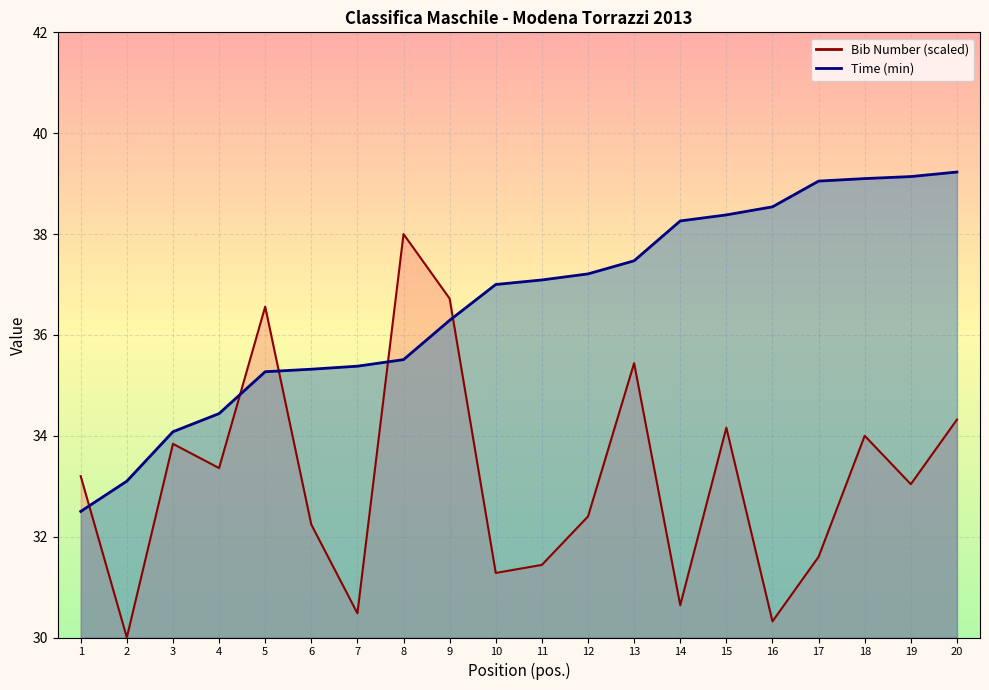

Read the Time (min) value at 16.

38.5